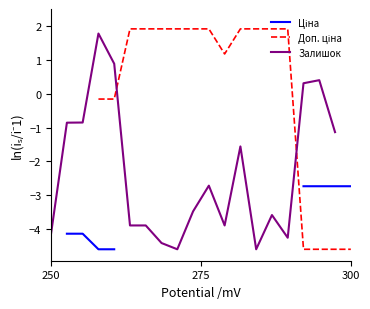

True or false: Доп. ціна and Ціна cross at least once.

False